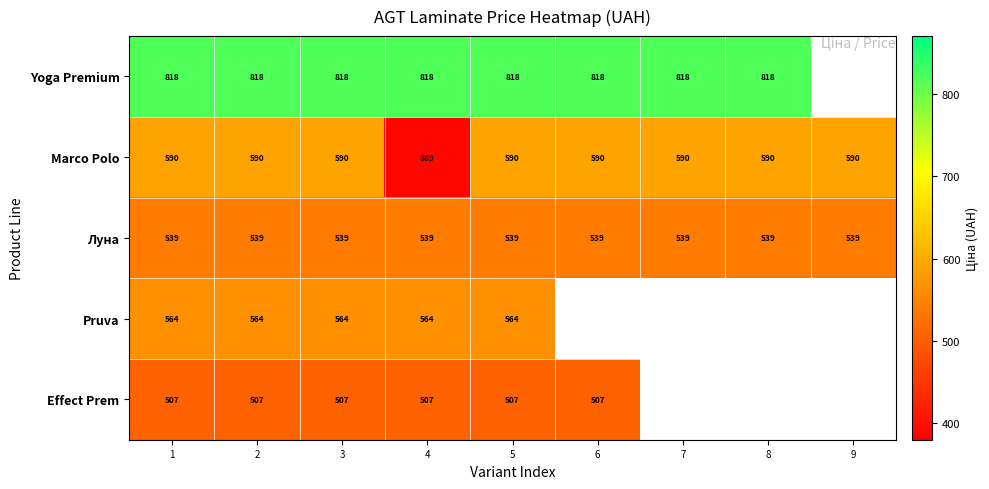

How many categories are shown in the chart?

9